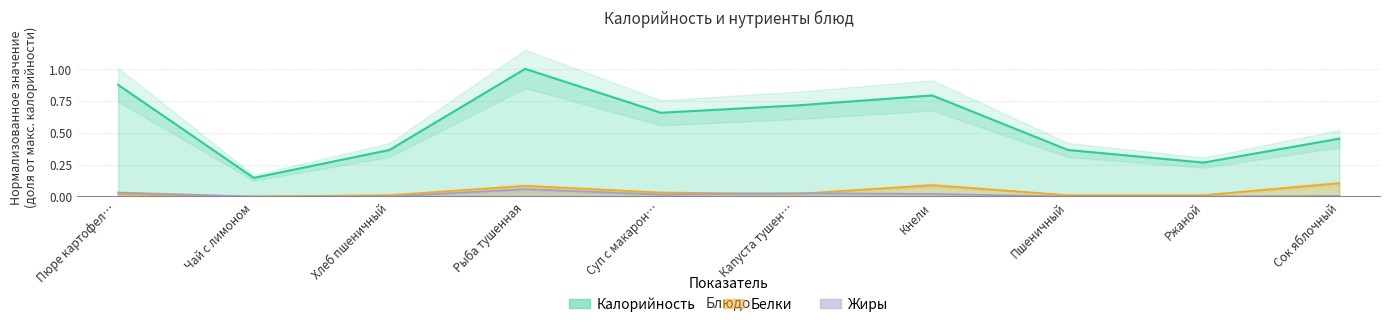

At which category does Калорийность reach its first local valley?

Чай с лимоном